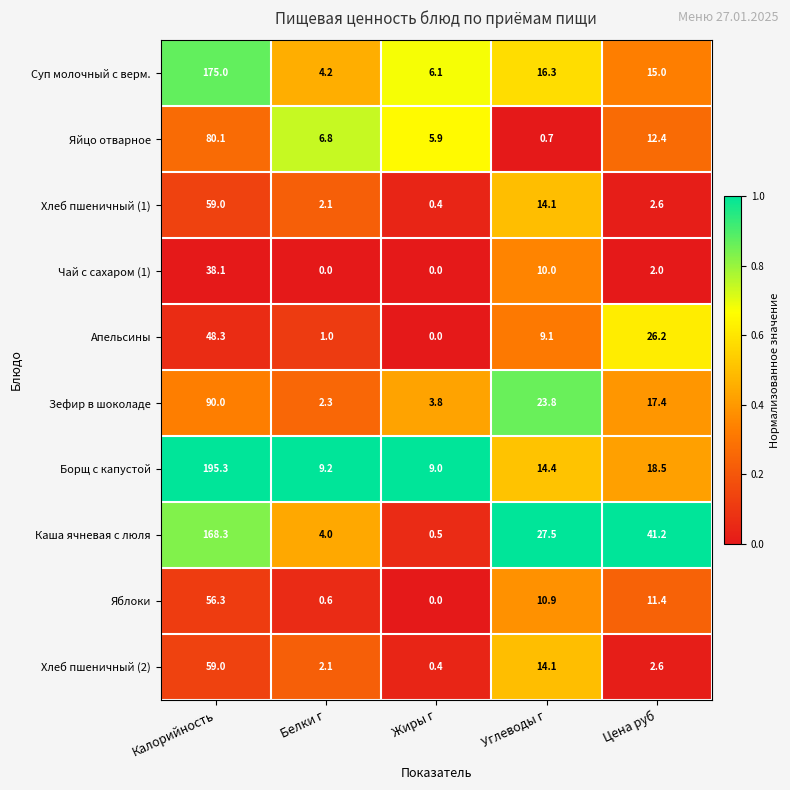

List the labels in order of Хлеб пшеничный (1) value, smallest first.

Жиры г, Белки г, Цена руб, Углеводы г, Калорийность